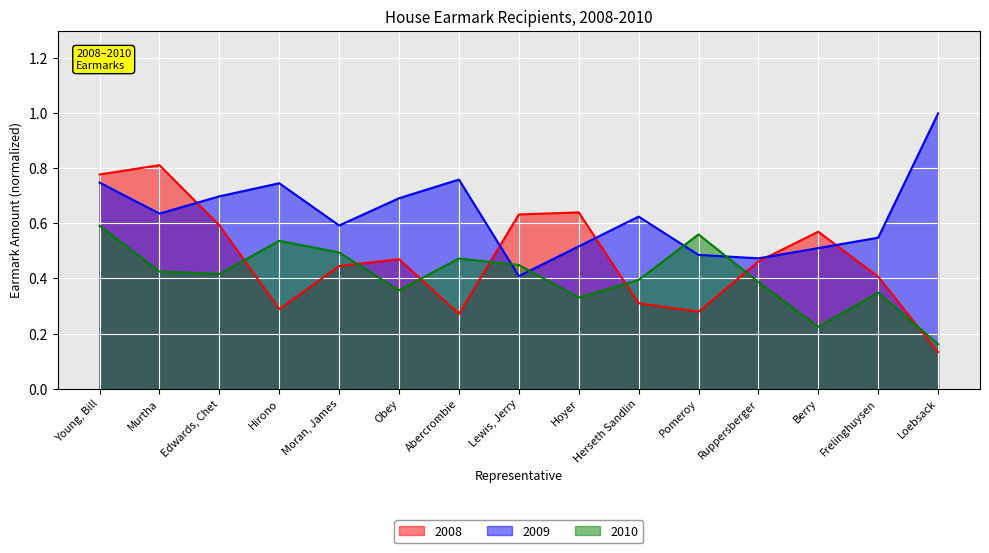

Is it true that 2010 equals 0.5 at Moran, James?

True